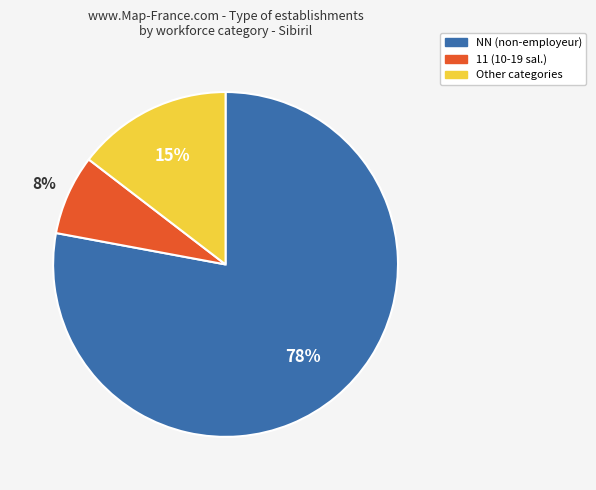

Between Other categories and 11 (10-19 sal.), which is larger?

Other categories